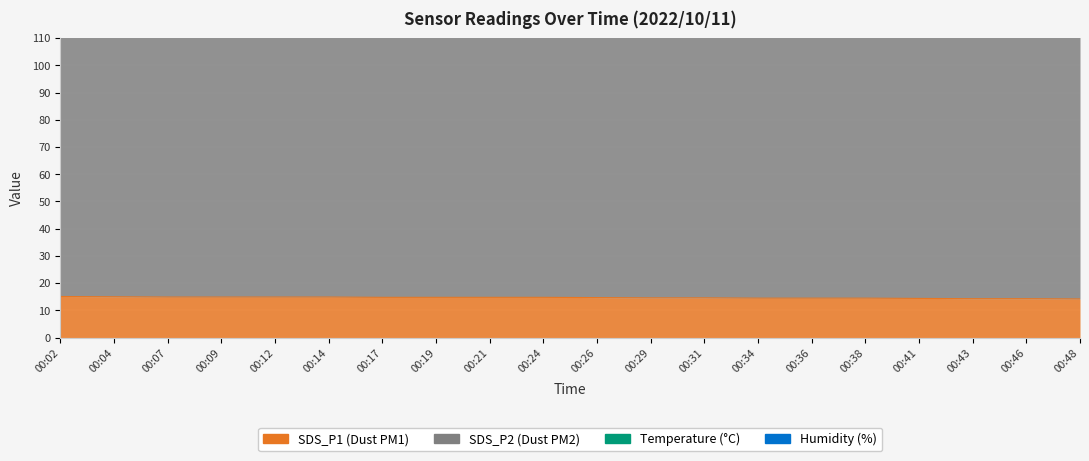

Which has a higher value, 00:04 or 00:43?

00:04